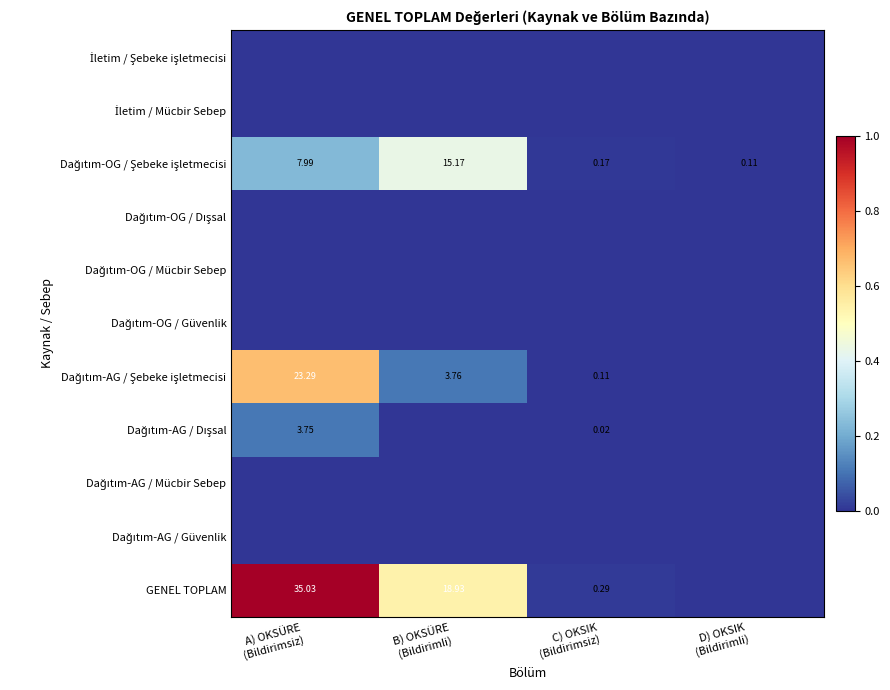

Which category has the lowest value in the GENEL TOPLAM series?

D) OKSIK (Bildirimli)